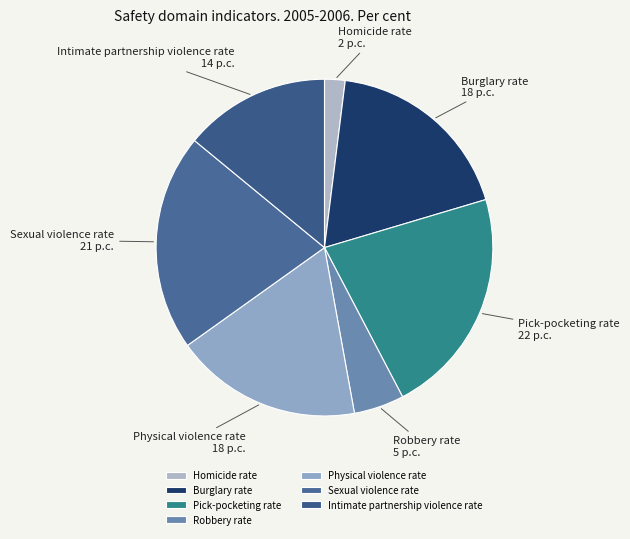

Which slice is the smallest?

Homicide rate